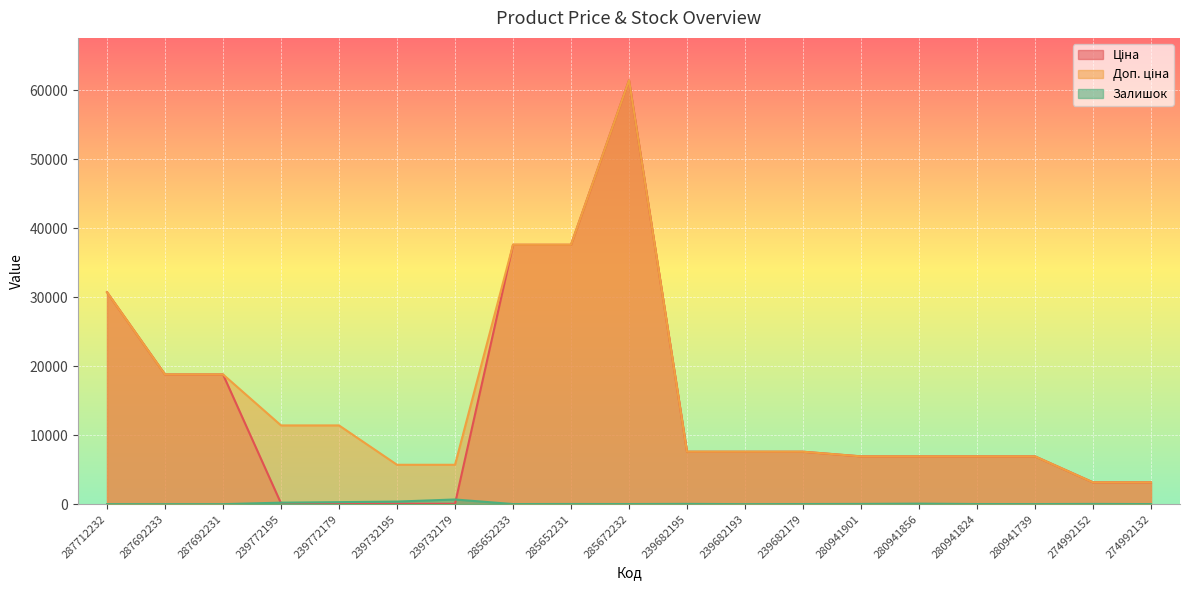

What is the difference between the highest and lowest values at 239772195?

11295.9